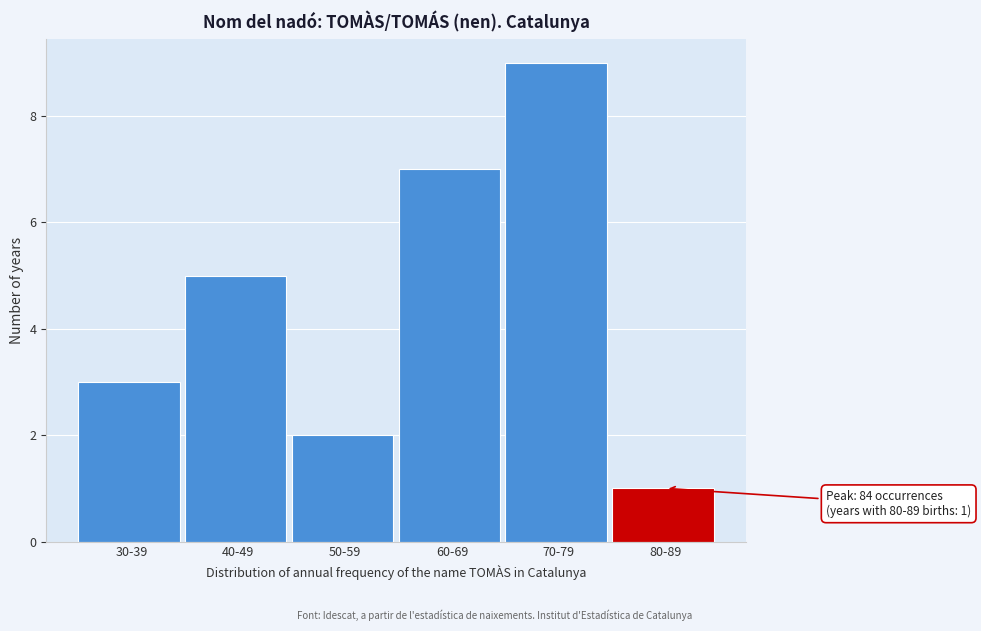

Reading left to right, transcribe all the data shown in this chart.

30-39=3	40-49=5	50-59=2	60-69=7	70-79=9	80-89=1